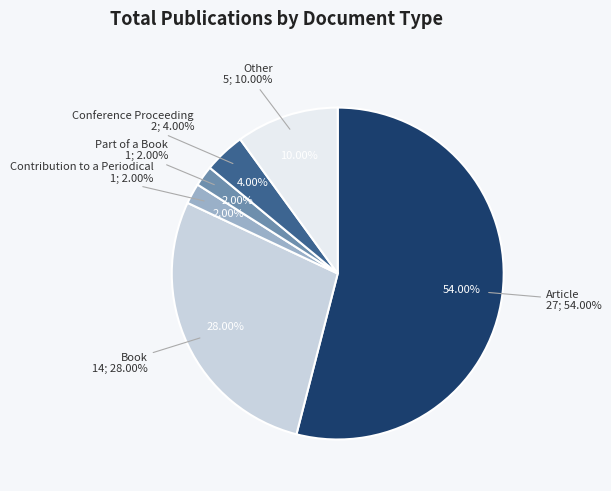

Which category has the smallest portion of the pie?

Contribution to a Periodical